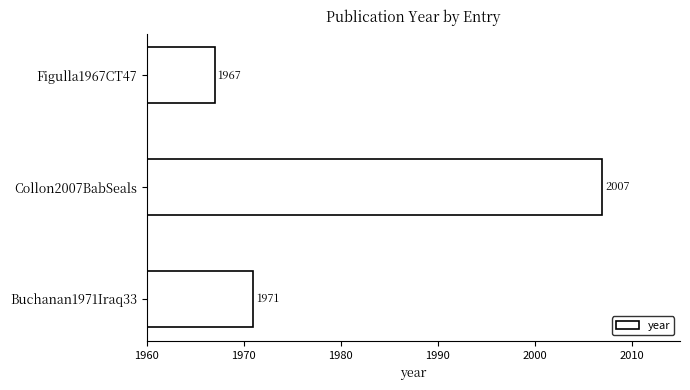

What is the difference between the maximum and second lowest values?

36